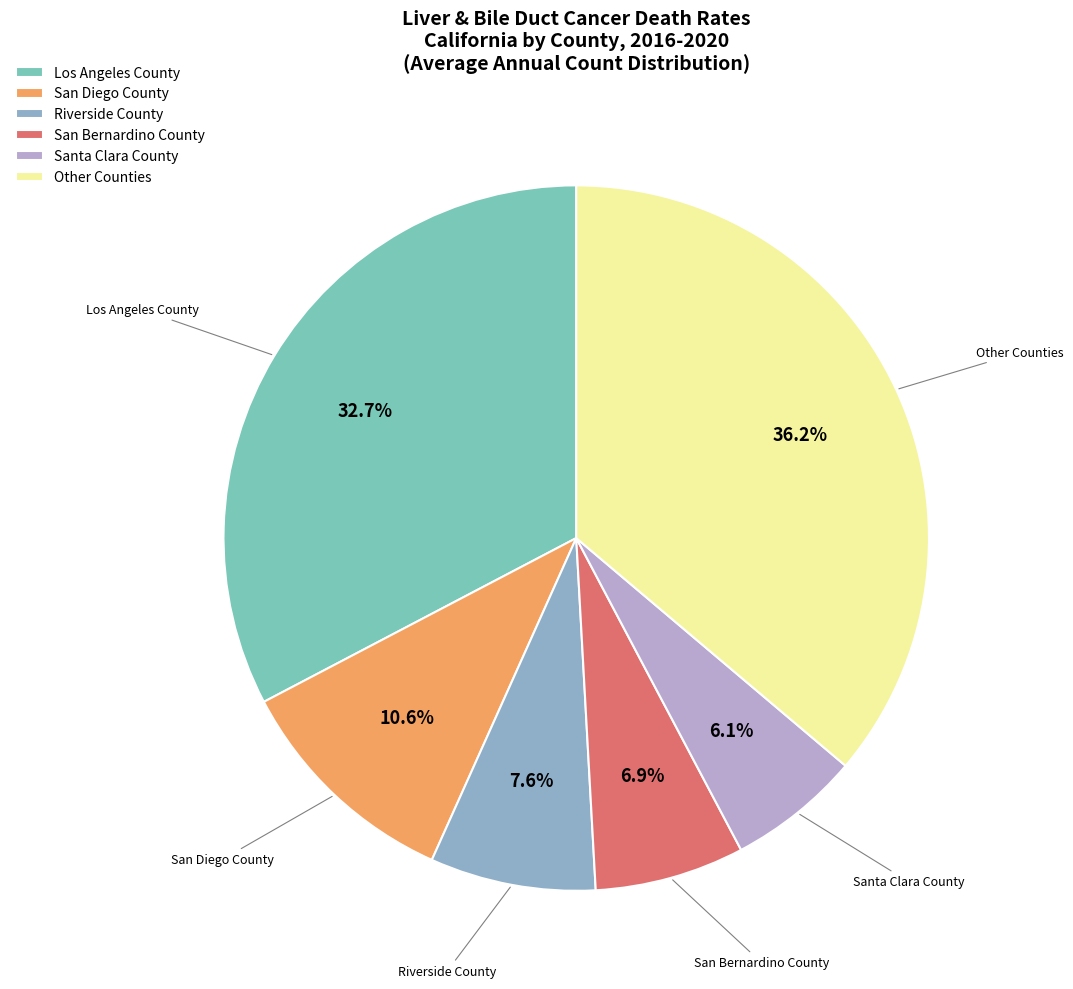

Is there any slice that represents more than half of the pie?

No